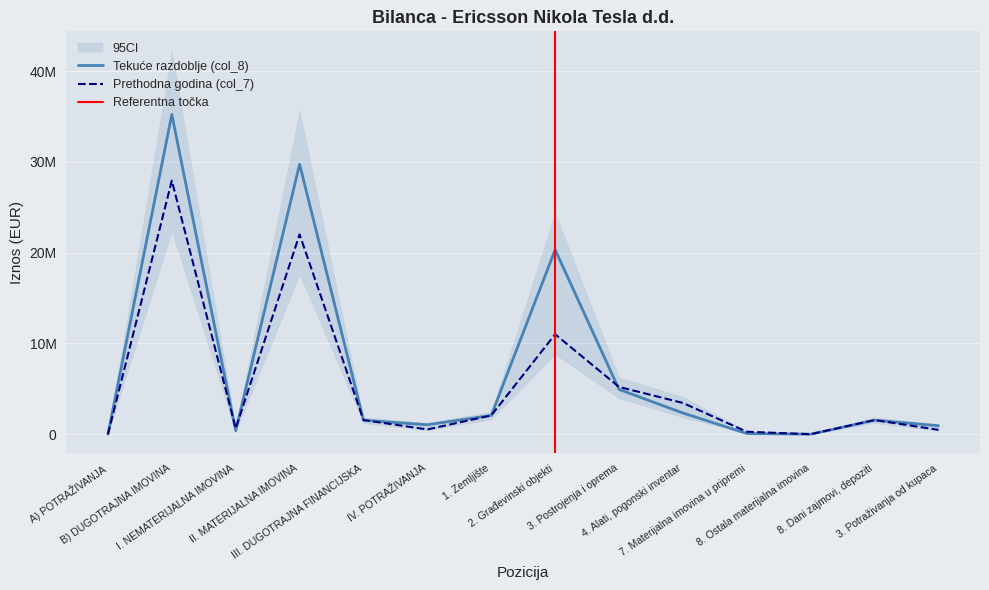

Reading right to left, extract all data points from this chart.

Prethodna godina (col_7): 481262	1563862	3351	274055	3445616	5212381	11012146	2071185	528950	1563862	22018734	644205	27942854	0
Tekuće razdoblje (col_8): 936670	1542087	2955	78710	2337396	4937485	20329321	2071185	1044939	1542087	29757052	384504	35234659	0